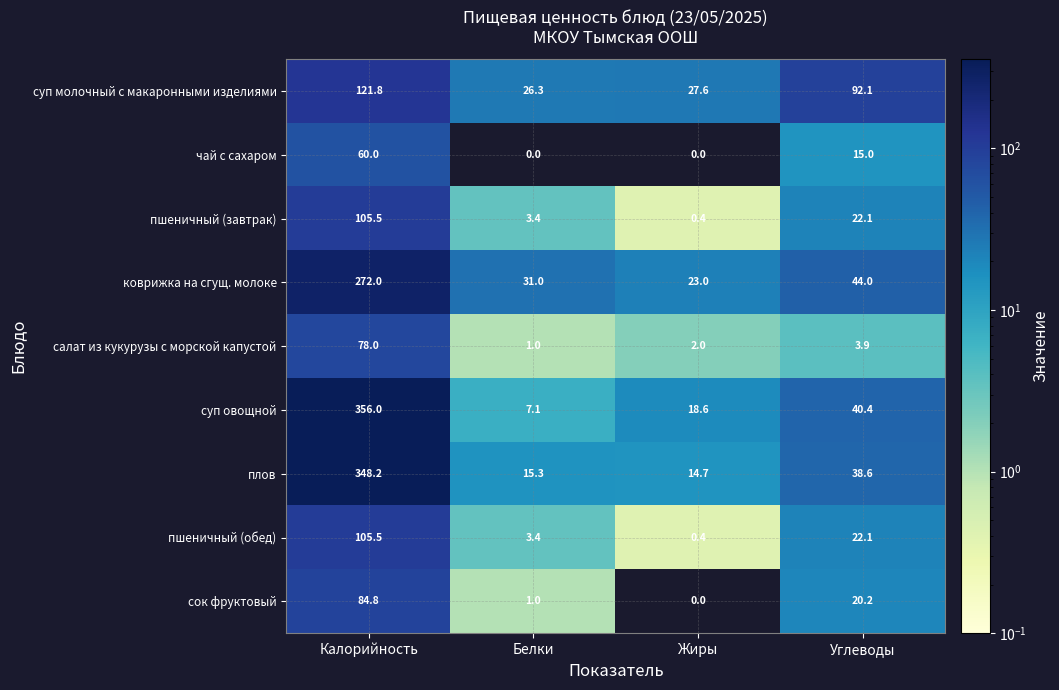

What is the difference between the second highest and second lowest values in the пшеничный (завтрак) series?

18.7